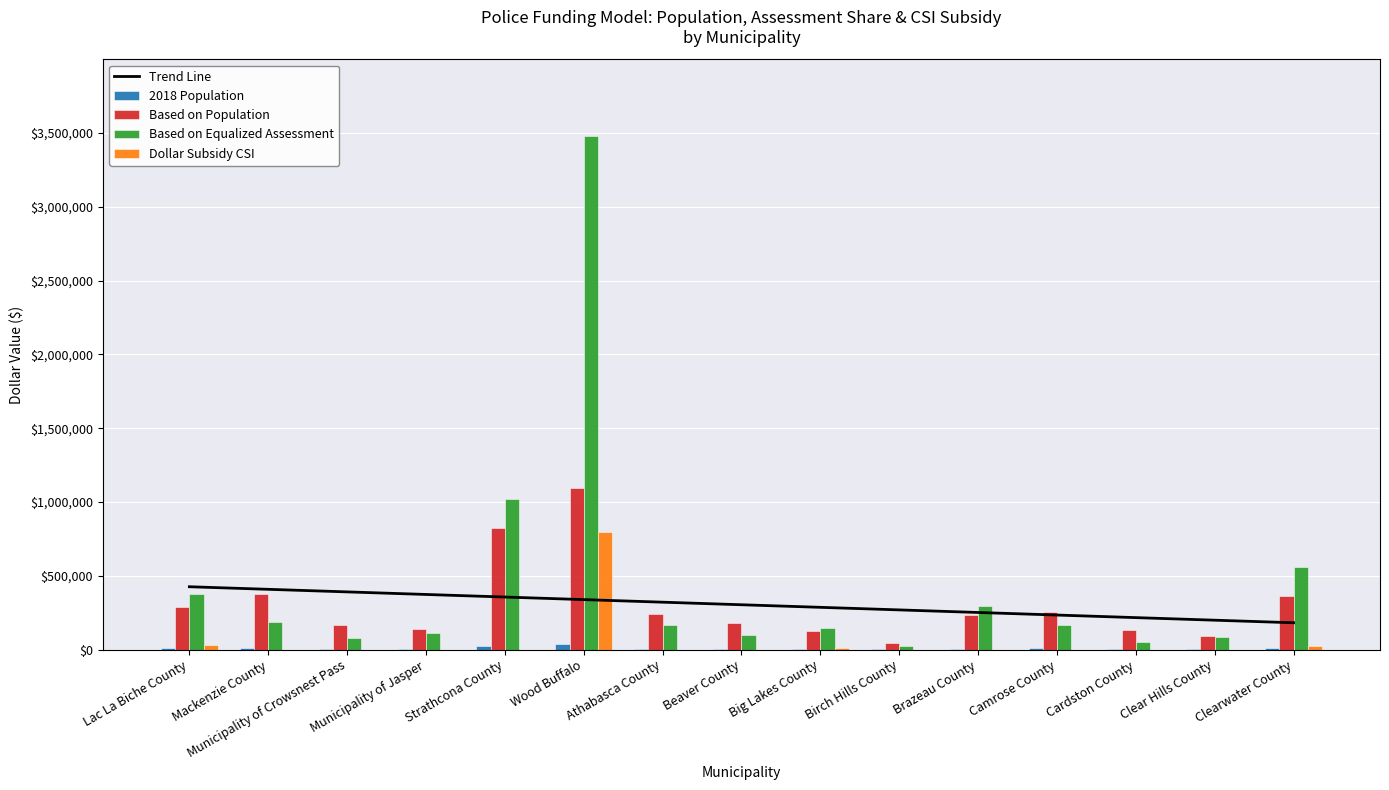

What is the difference between the maximum and second lowest values in the Based on Equalized Assessment series?

3426336.9